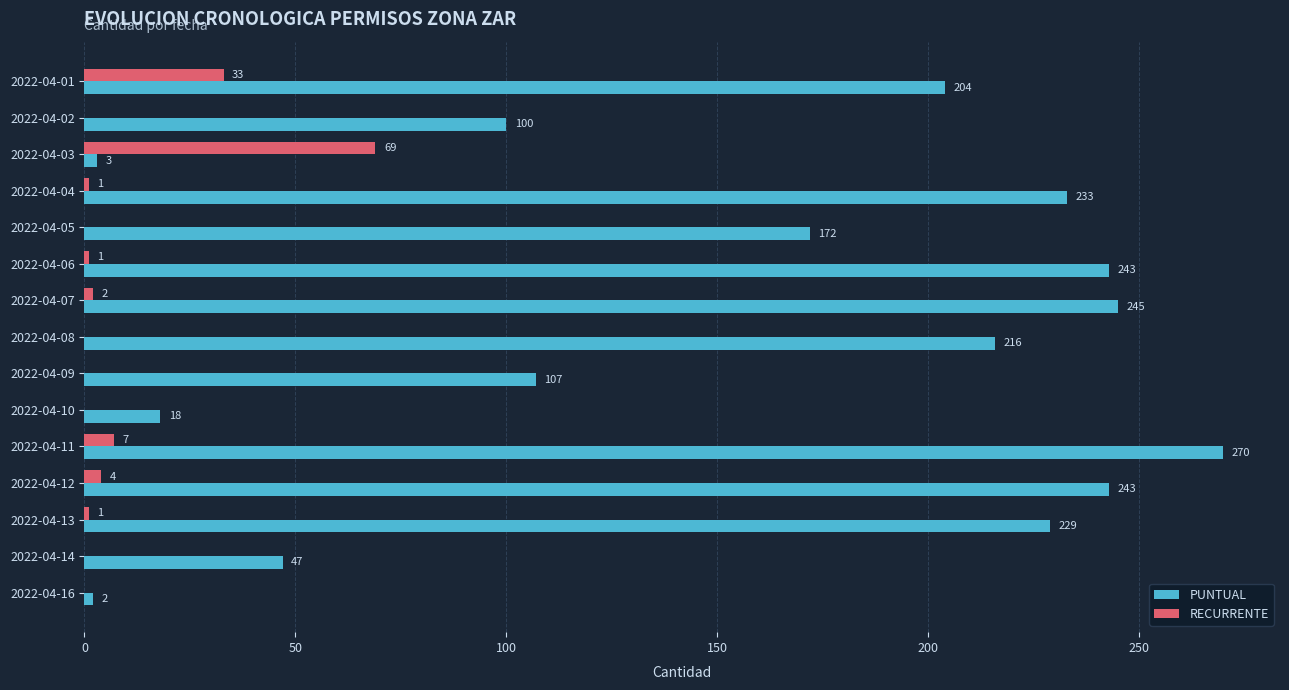

Read the PUNTUAL value at 2022-04-02.

100